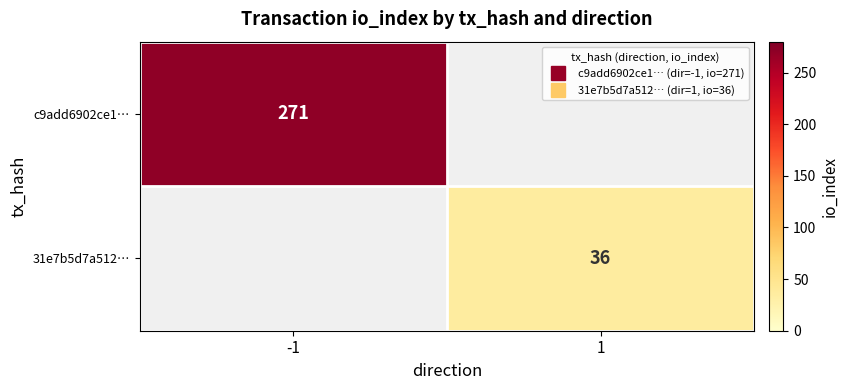

The value of 31e7b5d7a512… at 1 is 36.0. True or false?

True